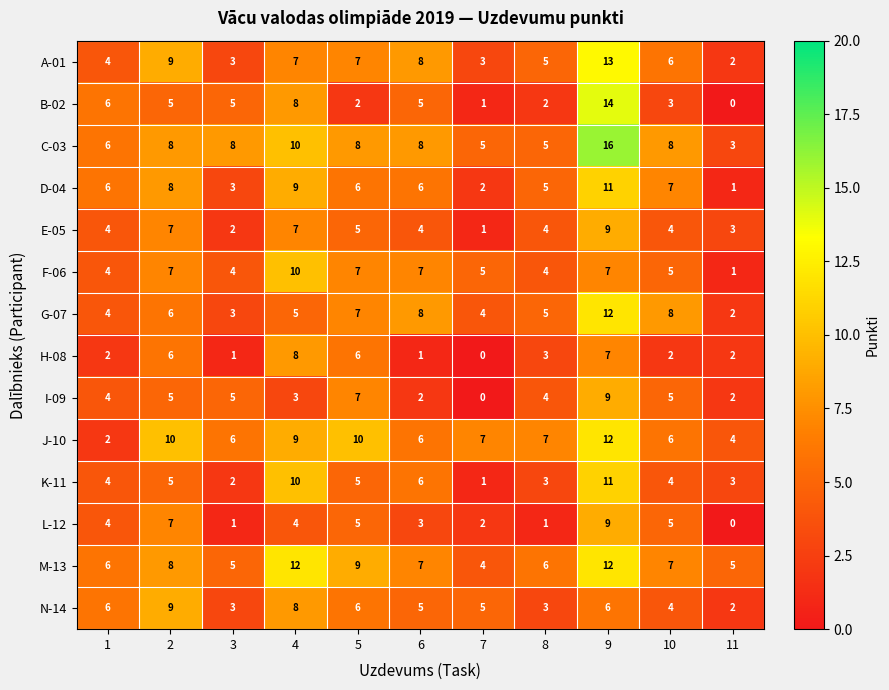

Which series has the largest range (max minus min)?

B-02